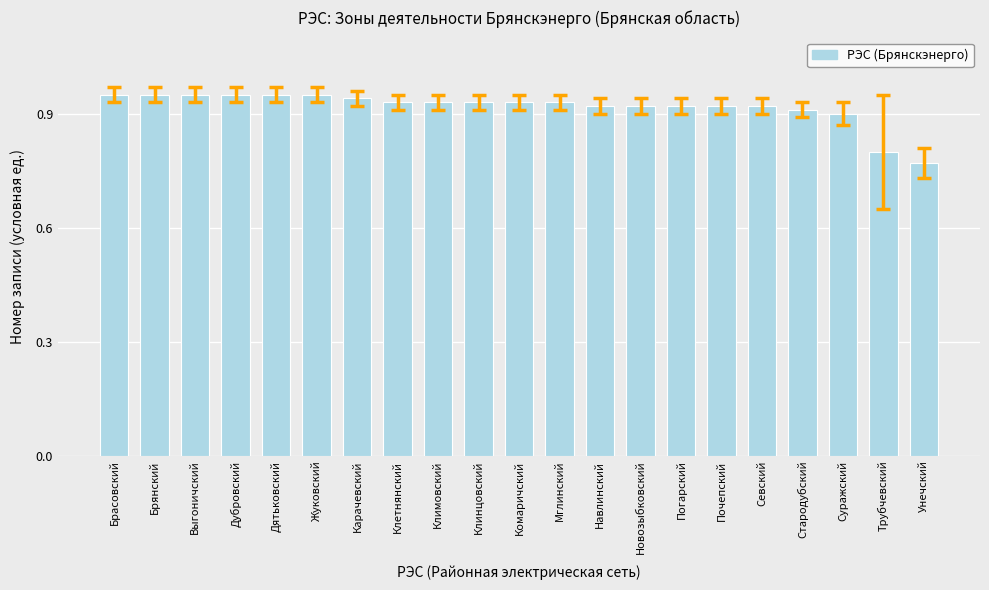

What is the sum of all values?

19.3